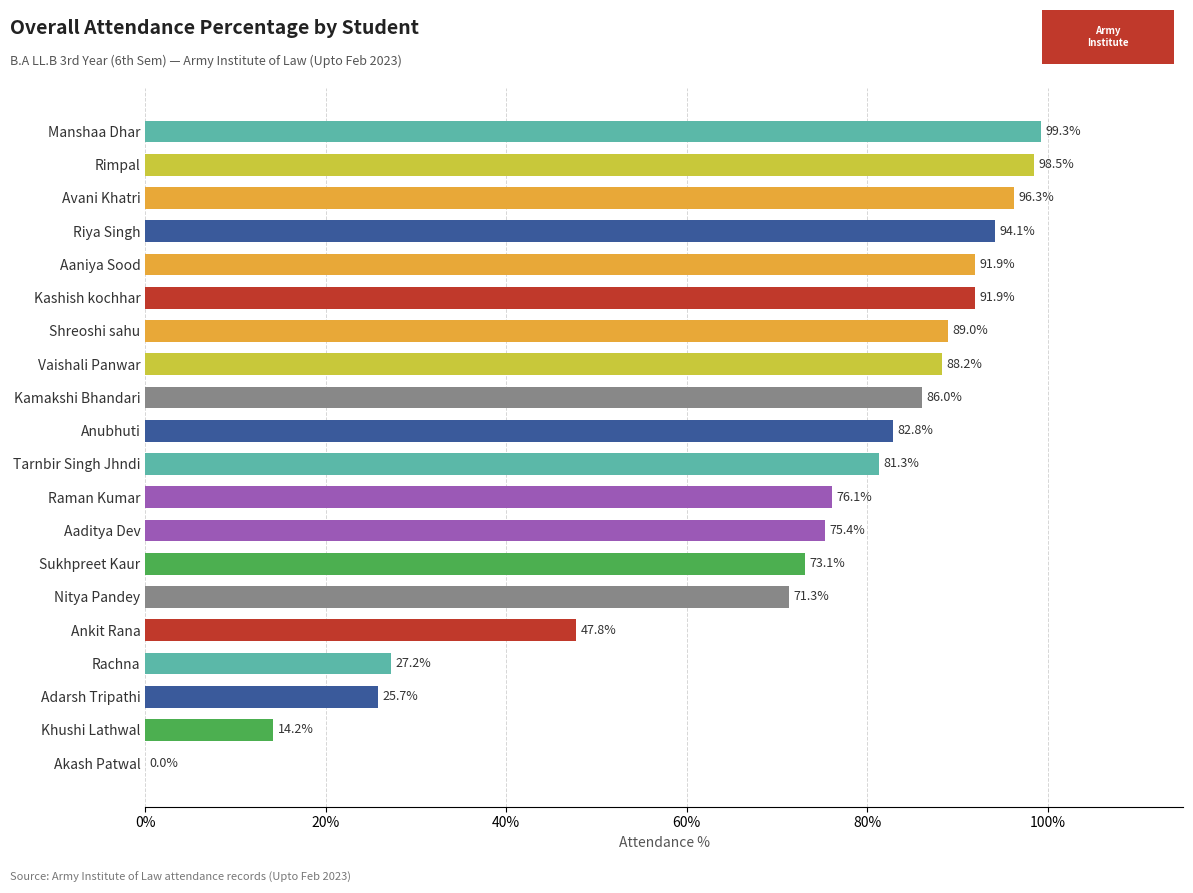

What is the sum of the values at Aaniya Sood and Rimpal?

190.4